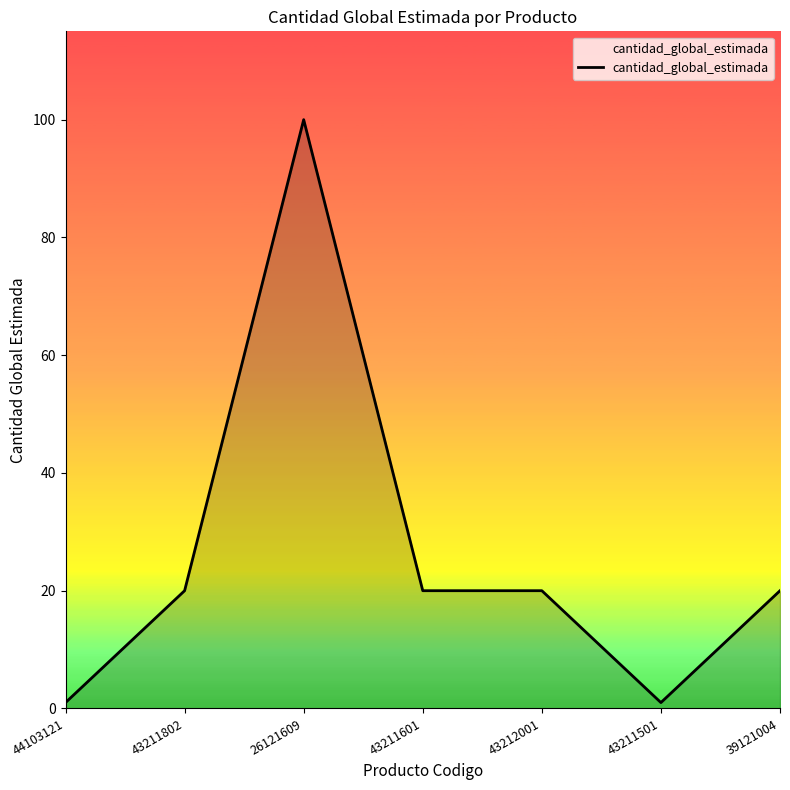

Does the chart display data point markers on the line(s)?

No